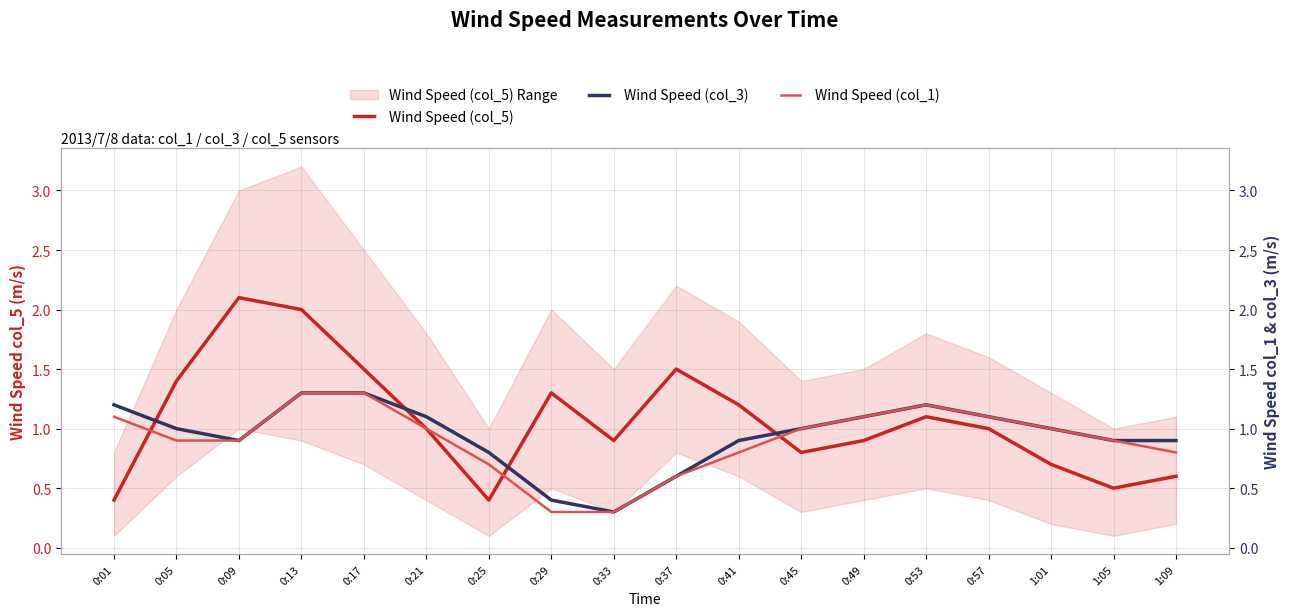

Does the chart have visible grid lines?

Yes